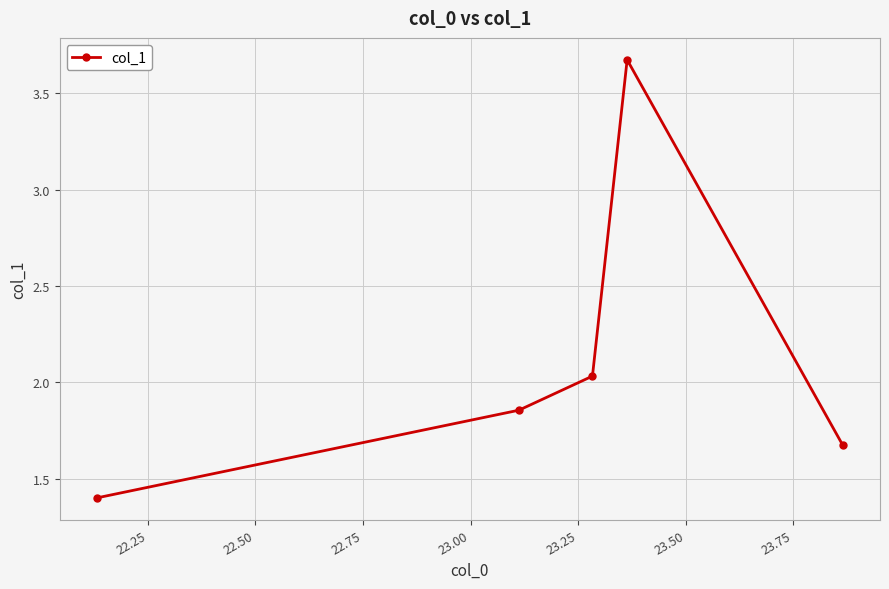

How many lines are shown in the chart?

1